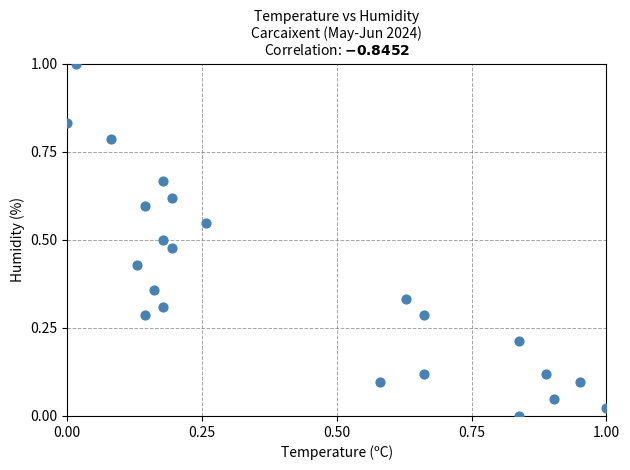

What is the range of Y values (max minus min)?

1.0